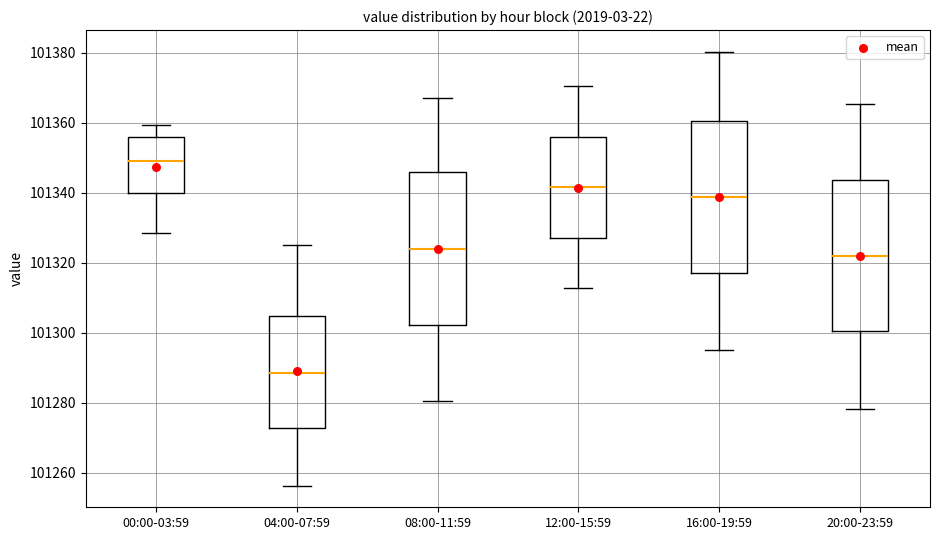

Reading left to right, transcribe this box plot: for each box, give where its median line is, the range the box spans, and where its two whiskers end, as read against the y-axis. The values are not printed on the chart, so give them approximately, as read against the axis.

00:00-03:59: median 101350, box 101340 to 101356, whiskers 101328 to 101360
04:00-07:59: median 101288, box 101272 to 101304, whiskers 101256 to 101326
08:00-11:59: median 101324, box 101302 to 101346, whiskers 101280 to 101368
12:00-15:59: median 101342, box 101328 to 101356, whiskers 101312 to 101370
16:00-19:59: median 101338, box 101318 to 101360, whiskers 101296 to 101380
20:00-23:59: median 101322, box 101300 to 101344, whiskers 101278 to 101366